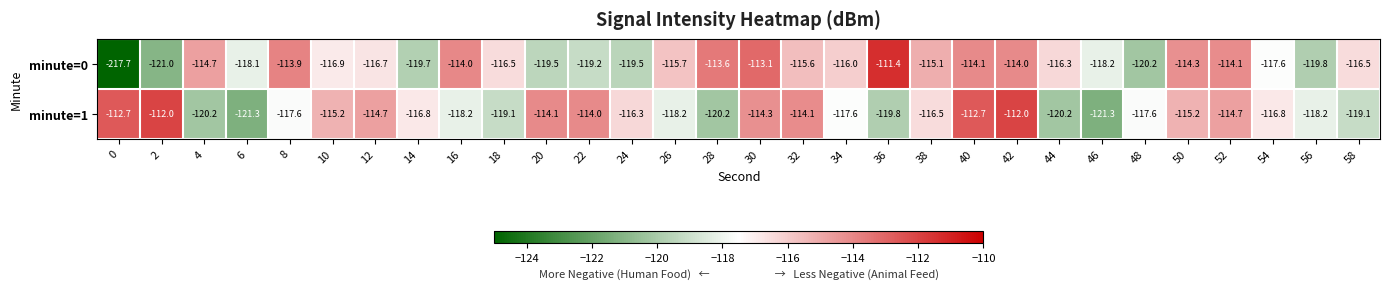

What is the average value of the minute=1 series?

-116.7